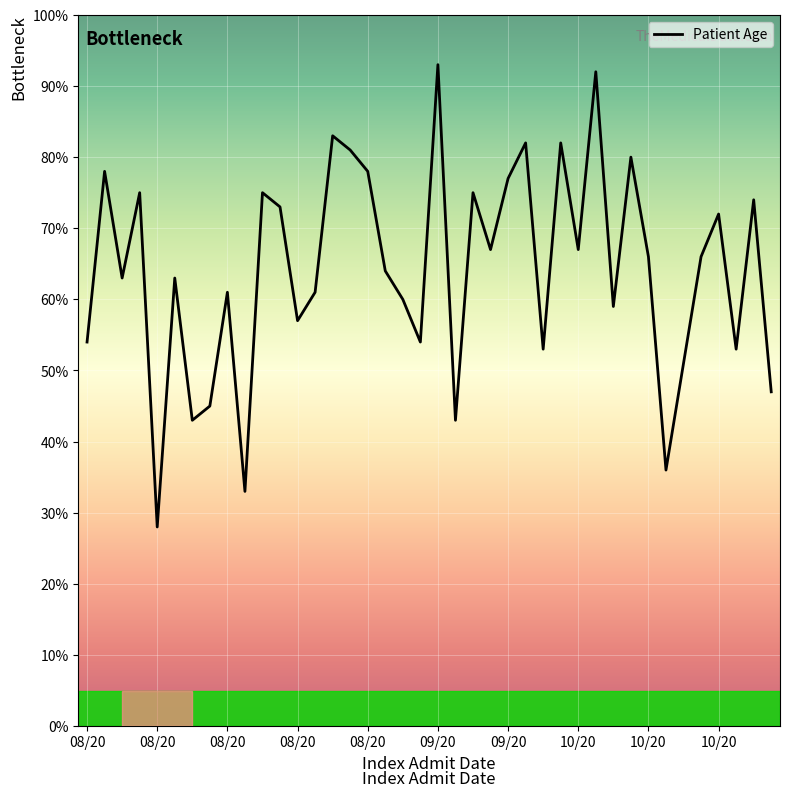

Reading left to right, list all the values displayed in this chart.

54.0	78.0	63.0	75.0	28.0	63.0	43.0	45.0	61.0	33.0	75.0	73.0	57.0	61.0	83.0	81.0	78.0	64.0	60.0	54.0	93.0	43.0	75.0	67.0	77.0	82.0	53.0	82.0	67.0	92.0	59.0	80.0	66.0	36.0	51.0	66.0	72.0	53.0	74.0	47.0